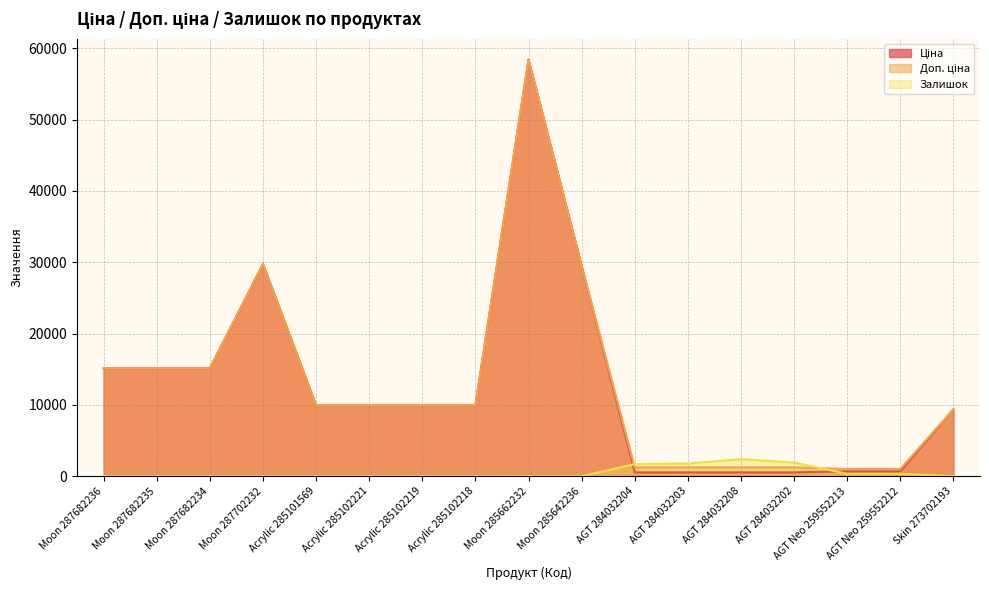

What is the maximum value shown in the chart?

58426.5